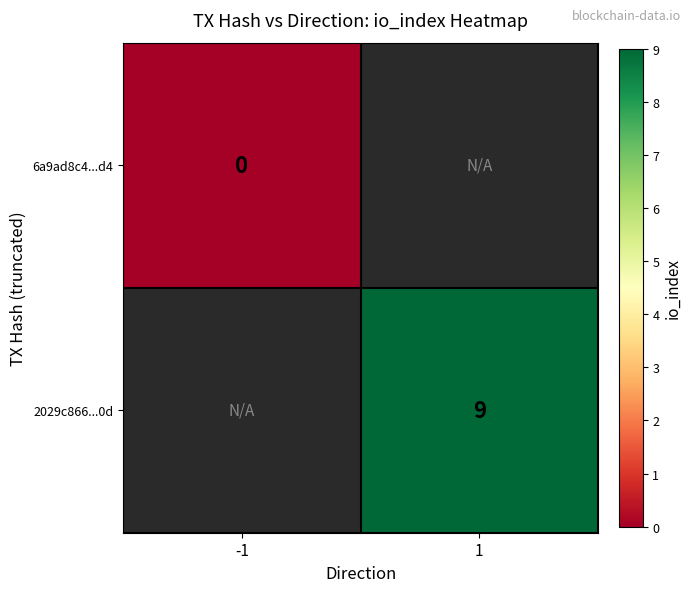

Is the value of 6a9ad8c4...d4 at -1 greater than the value of 2029c866...0d at 1?

No